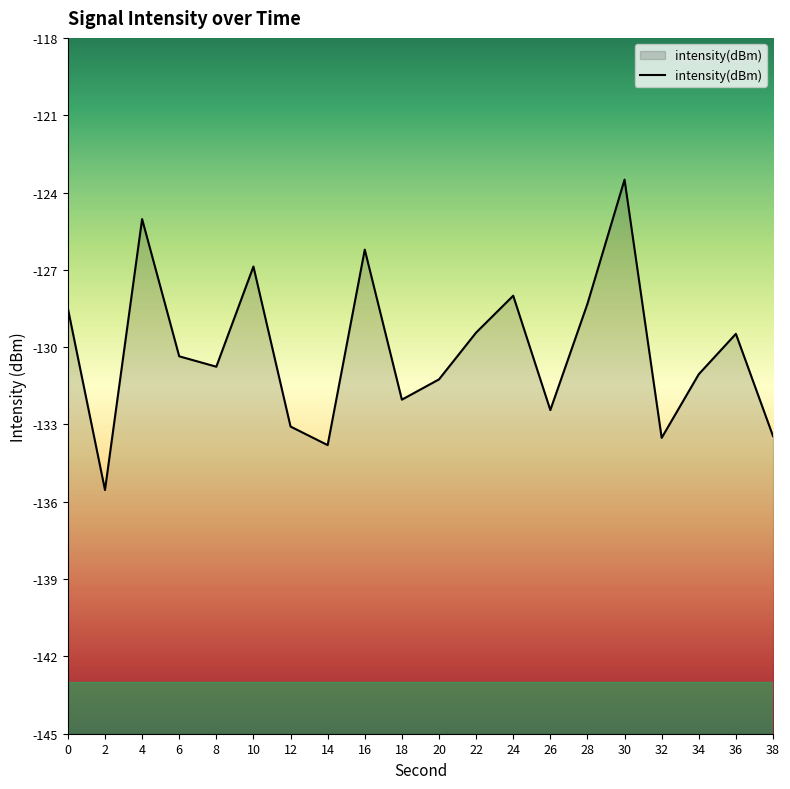

Reading right to left, list all the values displayed in this chart.

38=-133.4	36=-129.5	34=-131.1	32=-133.5	30=-123.5	28=-128.3	26=-132.4	24=-128.0	22=-129.4	20=-131.3	18=-132.0	16=-126.2	14=-133.8	12=-133.1	10=-126.9	8=-130.8	6=-130.4	4=-125.0	2=-135.5	0=-128.5